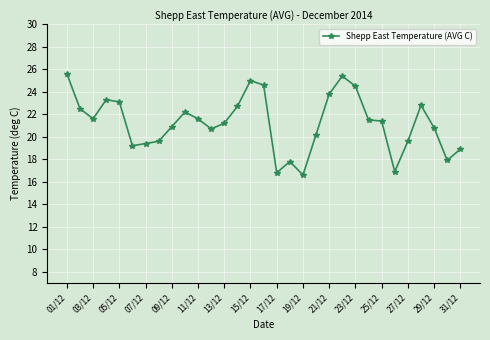

True or false: the data has more than 1 interior local peaks.

True